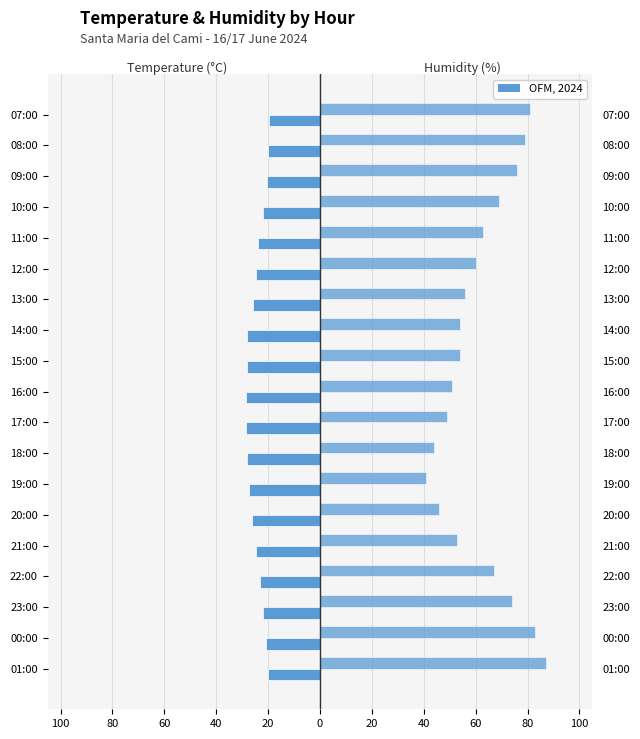

At how many categories does at least one series exceed 82?

2